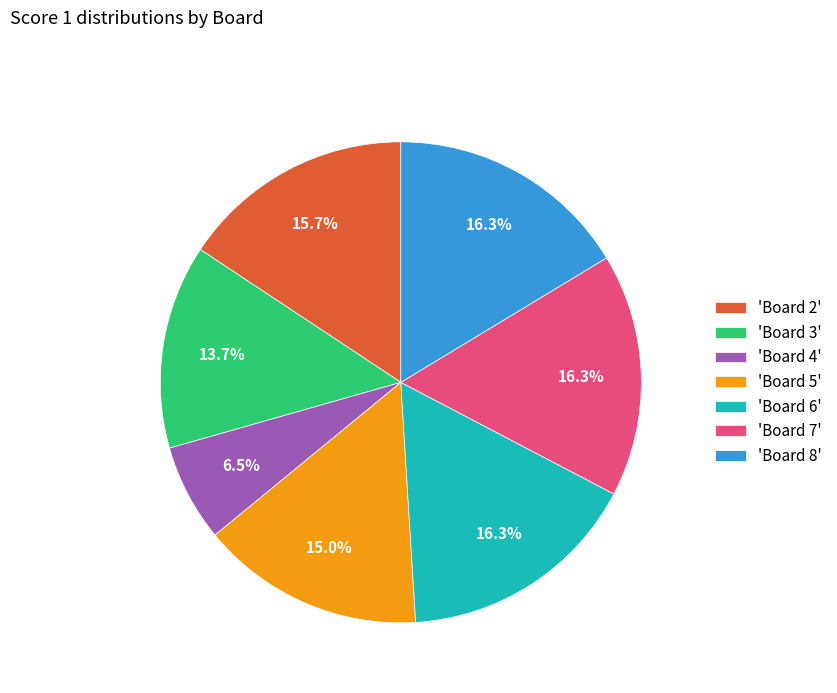

Approximately how many times larger is the value at 'Board 2' compared to 'Board 4'?

2.4